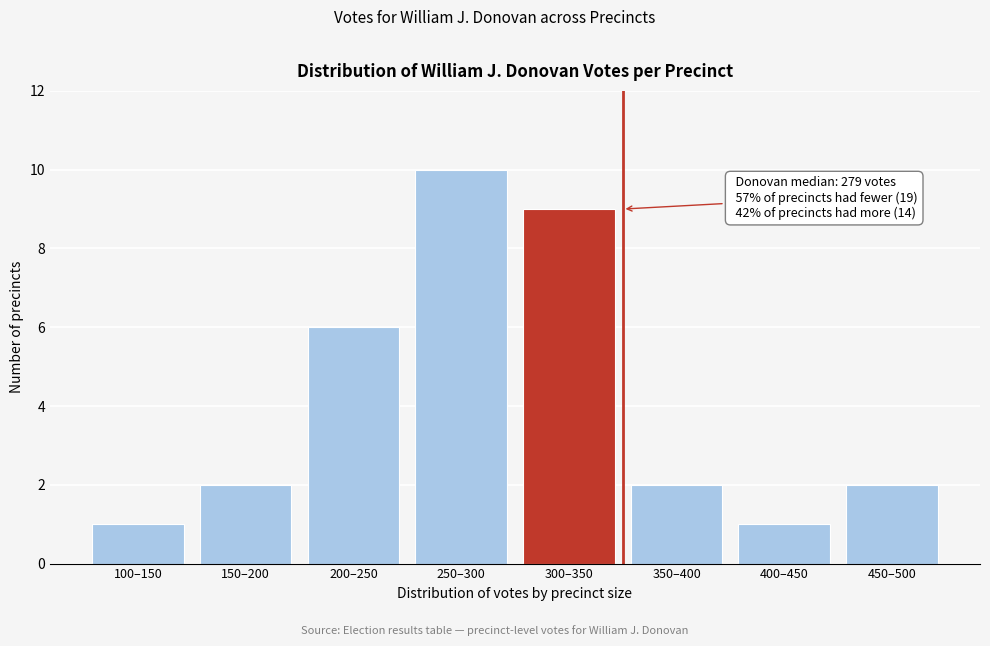

Reading left to right, what are all the values shown in this chart?

100–150=1	150–200=2	200–250=6	250–300=10	300–350=9	350–400=2	400–450=1	450–500=2